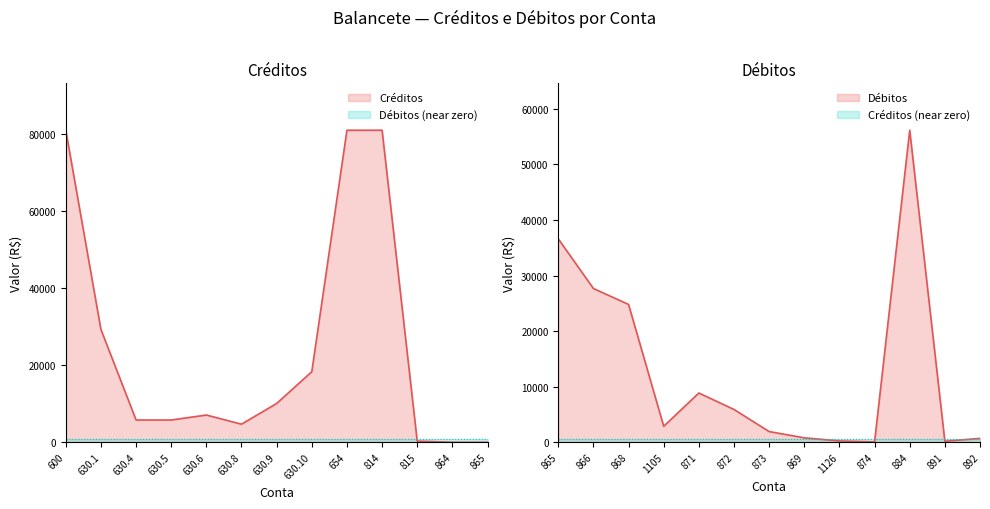

Which label corresponds to the smallest value in the chart?

864